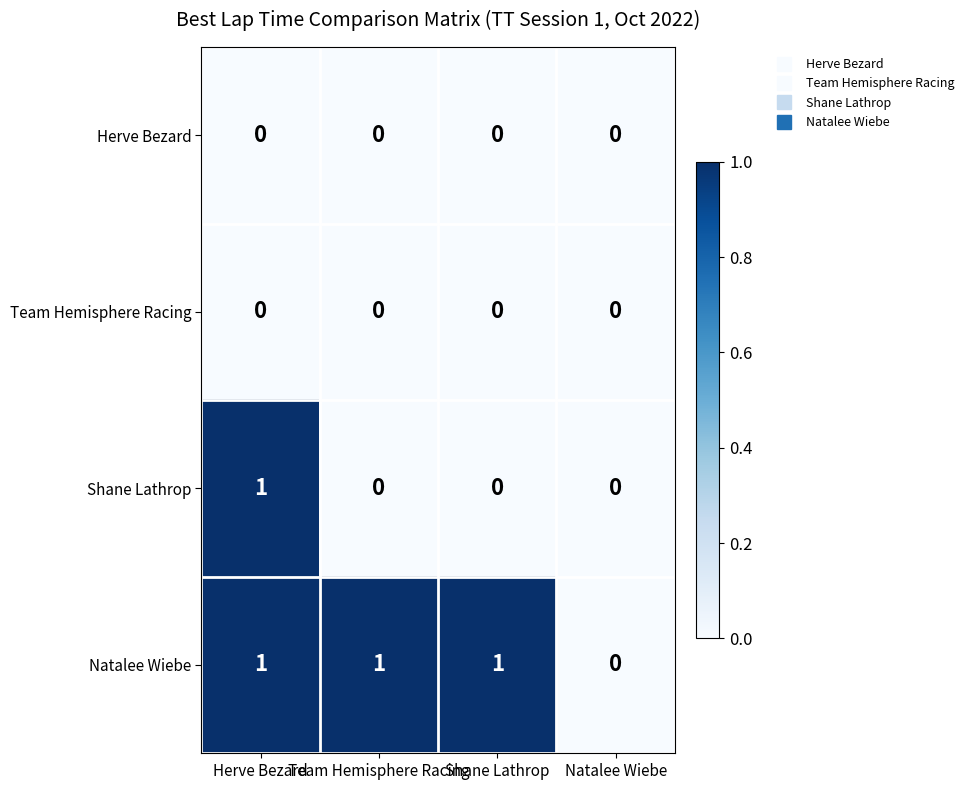

What is the difference between the highest and lowest values at Shane Lathrop?

1